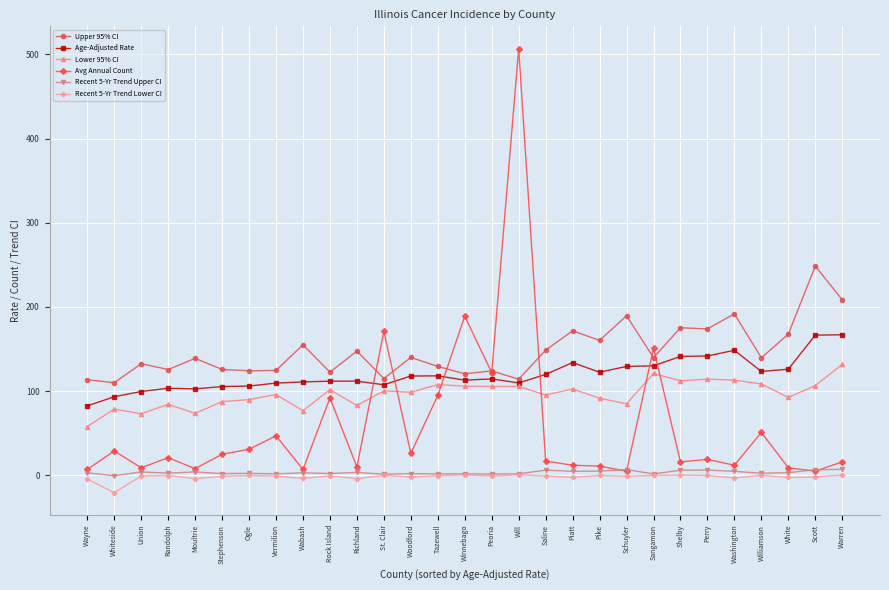

What is the value of the Lower 95% CI point at the 26th from the left?

108.6